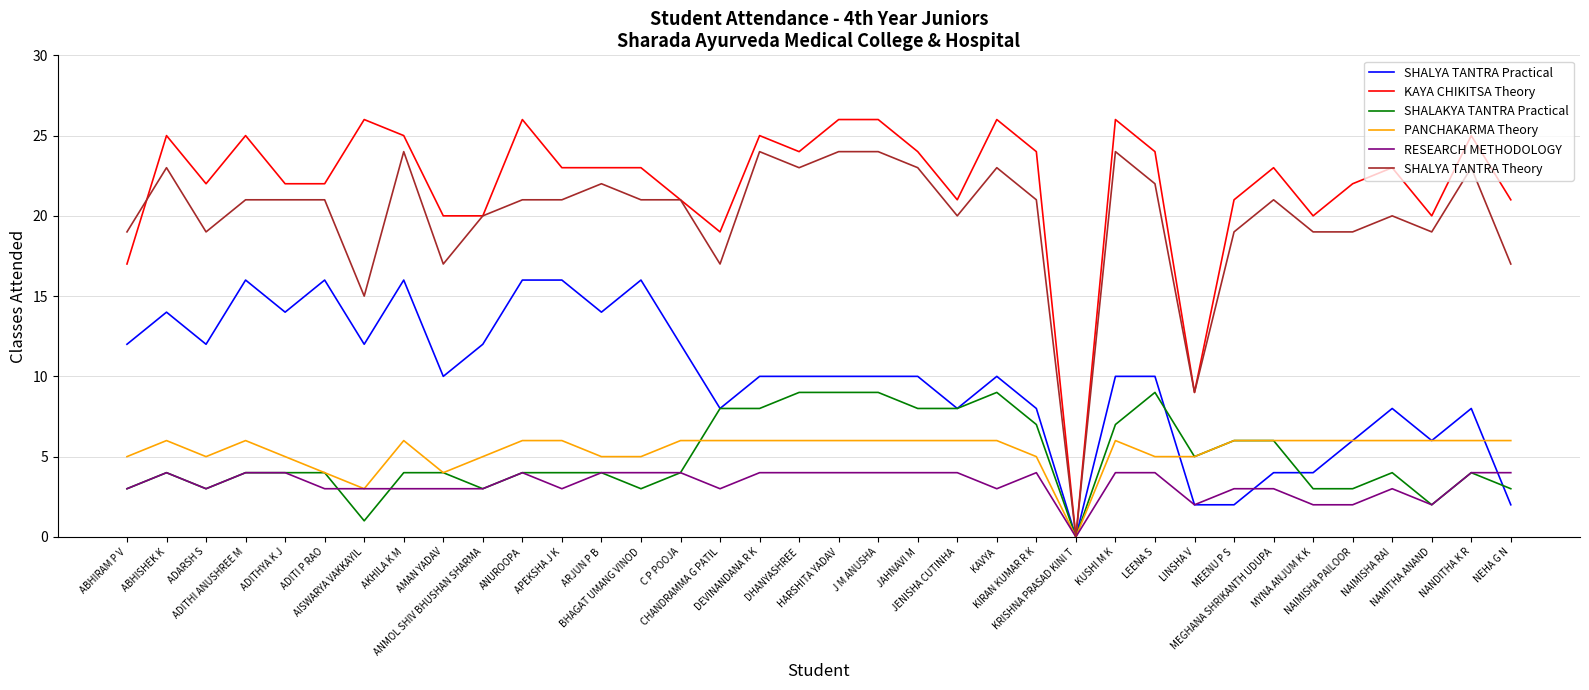

Which series has the largest range (max minus min)?

KAYA CHIKITSA Theory